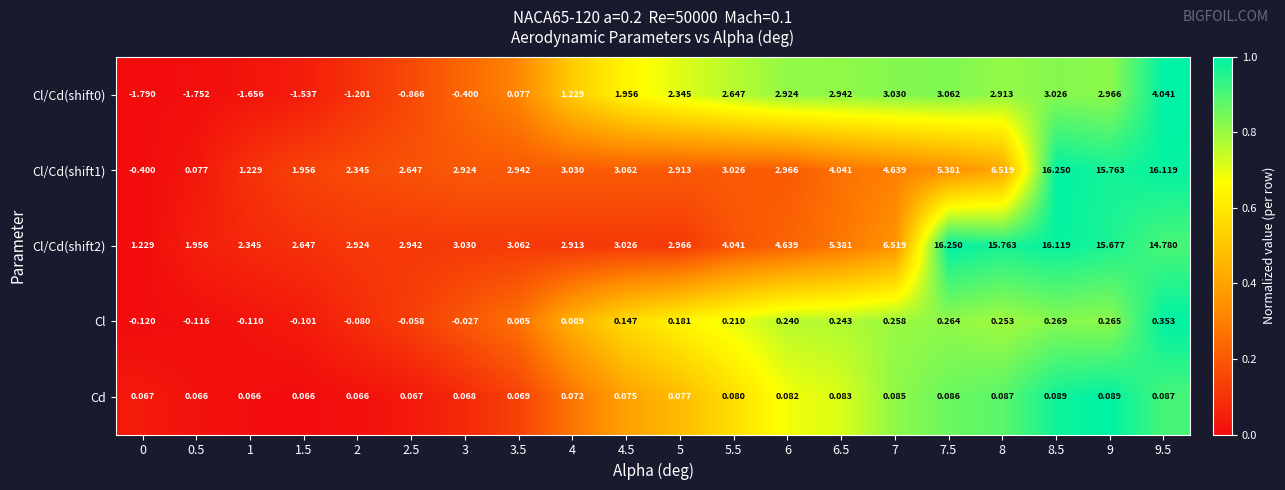

Which series changed the most between 7 and 8.5?

Cl/Cd(shift1)